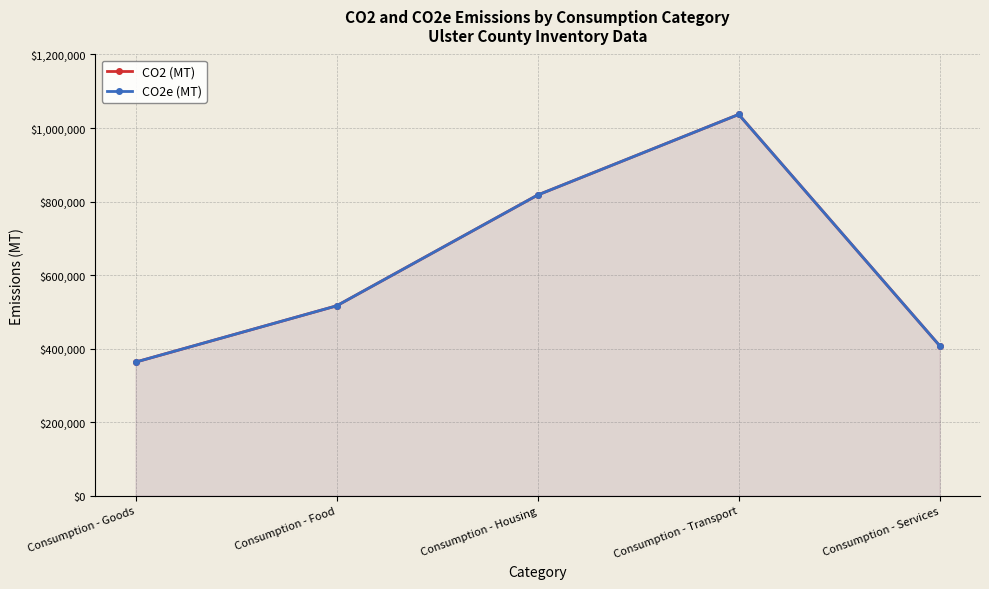

True or false: CO2 (MT) has more than 1 interior local peaks.

False